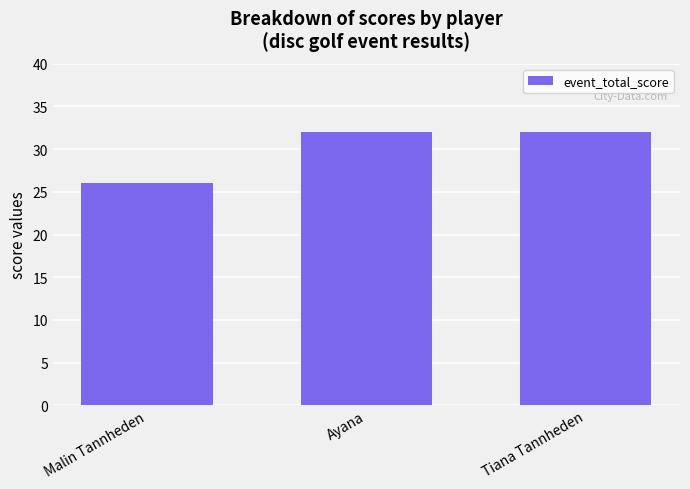

Count the values in the range 26 to 32.

3